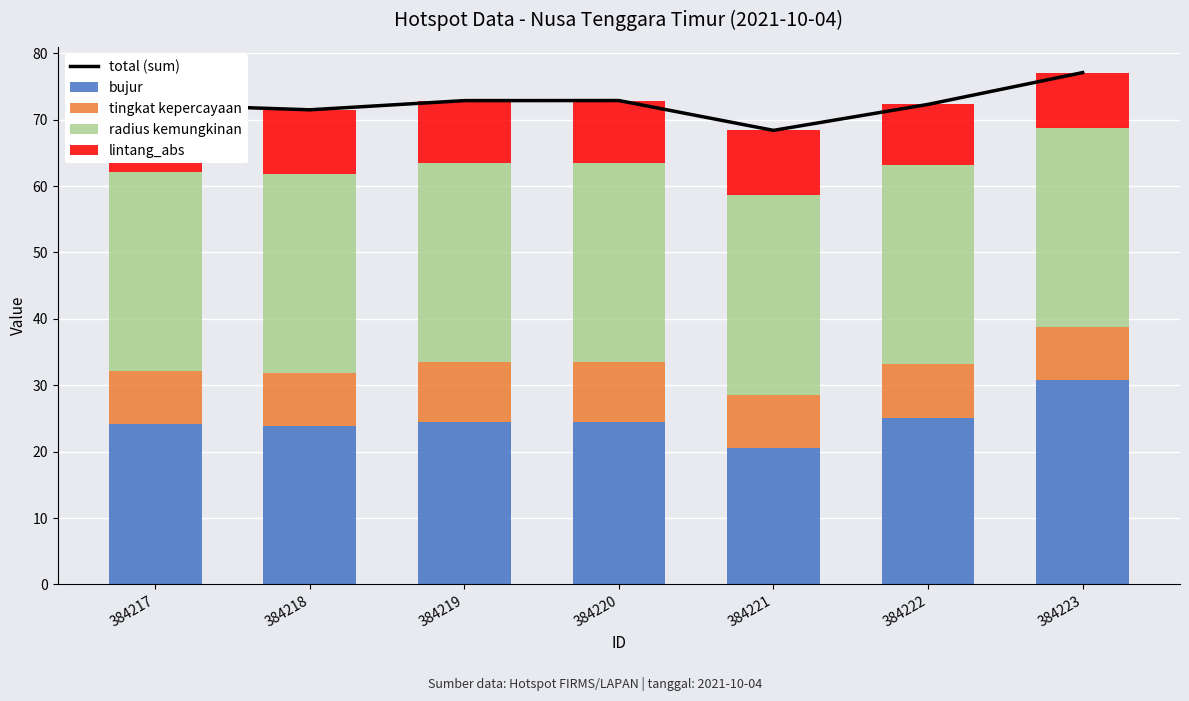

At 384218, list the series in order from smallest to largest.

tingkat kepercayaan, lintang_abs, bujur, radius kemungkinan, total (sum)